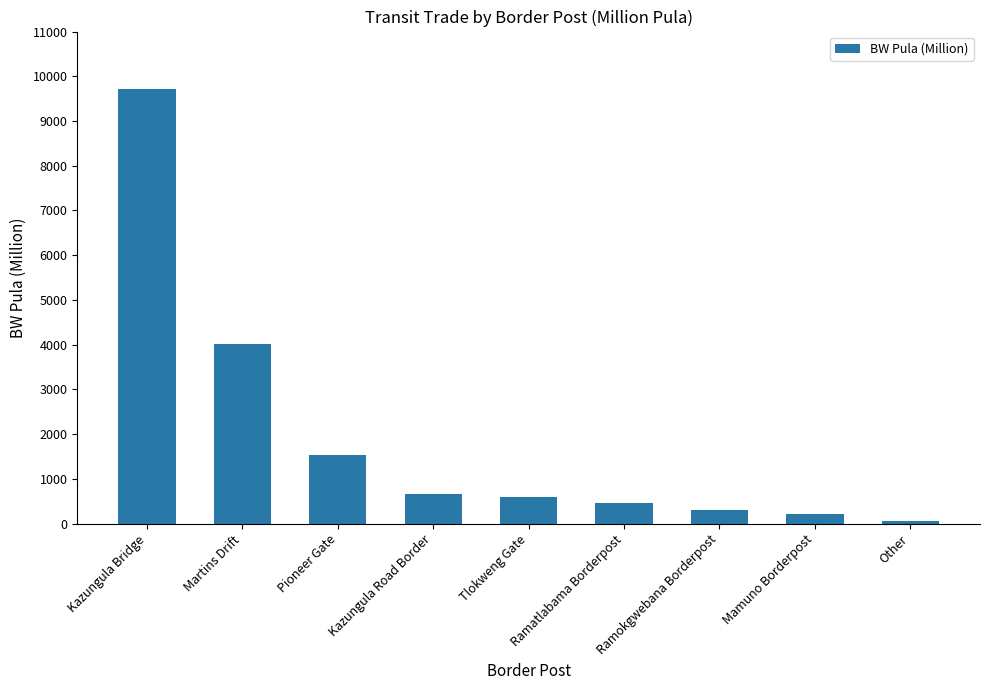

Which has a higher value, Other or Ramatlabama Borderpost?

Ramatlabama Borderpost